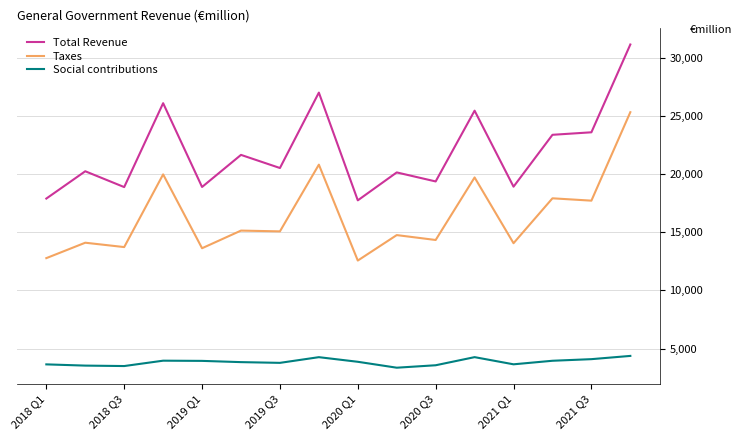

Which series has the widest spread of values?

Total Revenue